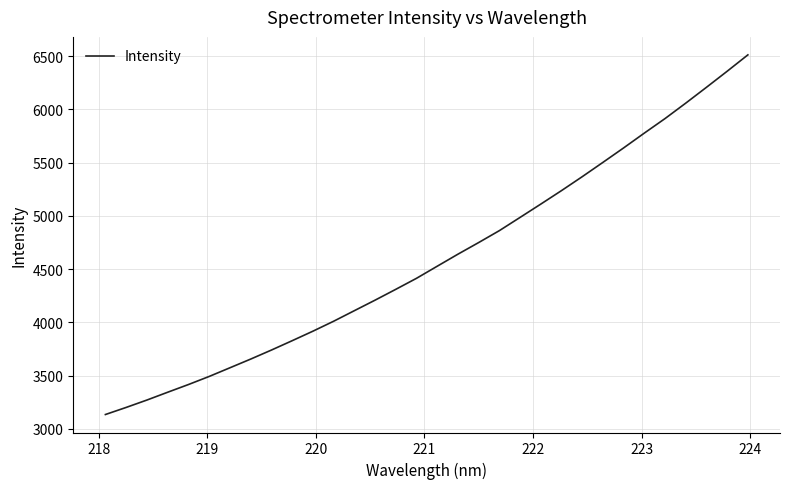

What is the smallest value displayed?

3135.8